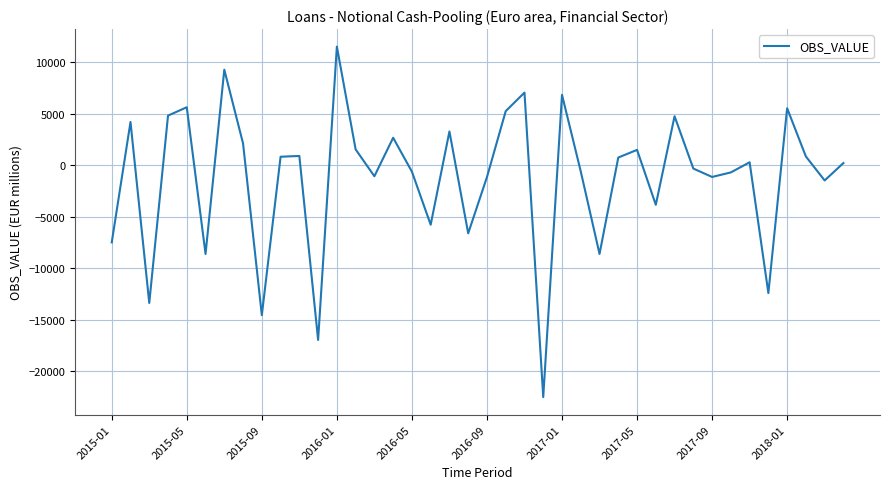

What is the difference between the maximum and minimum values?

34033.5